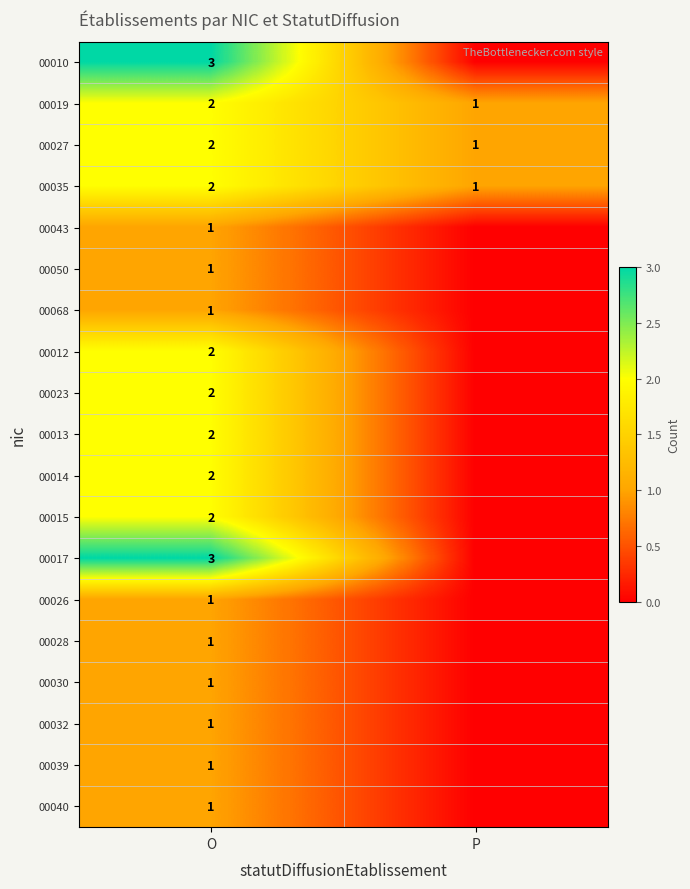

Is it true that 00030 equals 1 at O?

True